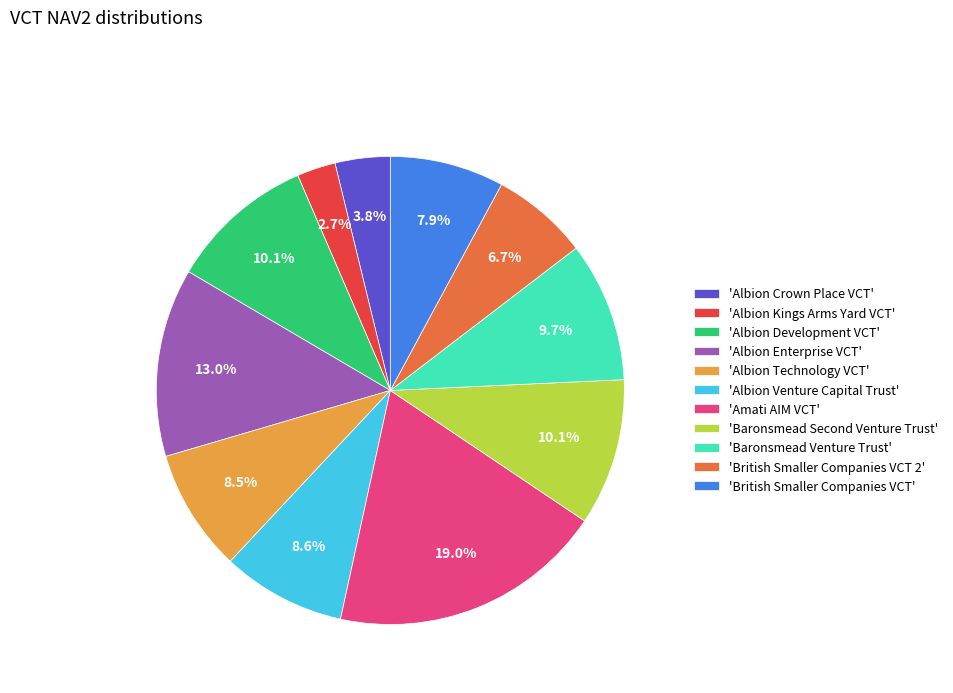

Which has a higher value, 'British Smaller Companies VCT' or 'Albion Technology VCT'?

'Albion Technology VCT'